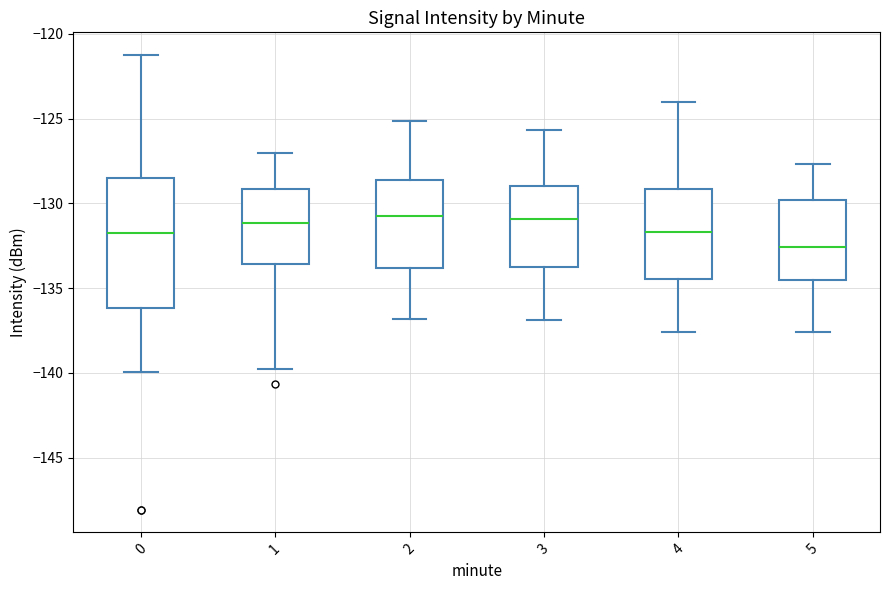

Reading left to right, transcribe this box plot: for each box, give where its median line is, the range the box spans, and where its two whiskers end, as read against the y-axis. The values are not printed on the chart, so give them approximately, as read against the axis.

0: median -132.0, box -136.0 to -128.5, whiskers -140.0 to -121.5
1: median -131.0, box -133.5 to -129.0, whiskers -140.0 to -127.0
2: median -130.5, box -134.0 to -128.5, whiskers -137.0 to -125.0
3: median -131.0, box -134.0 to -129.0, whiskers -137.0 to -125.5
4: median -131.5, box -134.5 to -129.0, whiskers -137.5 to -124.0
5: median -132.5, box -134.5 to -130.0, whiskers -137.5 to -127.5